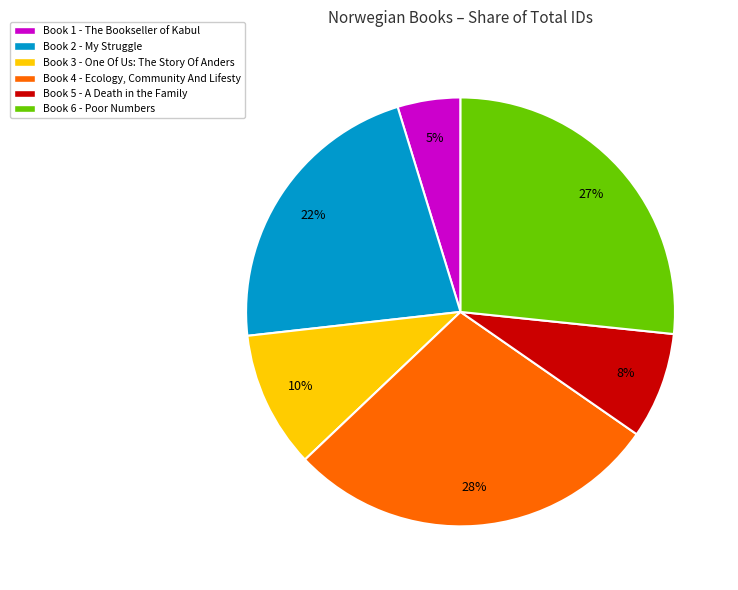

Count the number of slices in the pie.

6